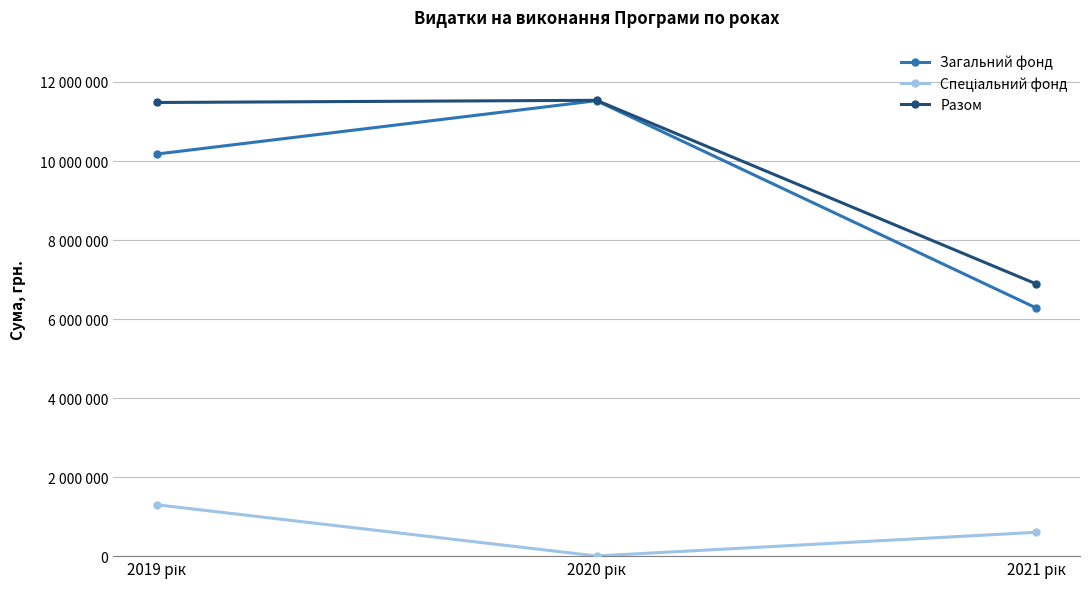

Rank the categories by Разом value from highest to lowest.

2020 рік, 2019 рік, 2021 рік